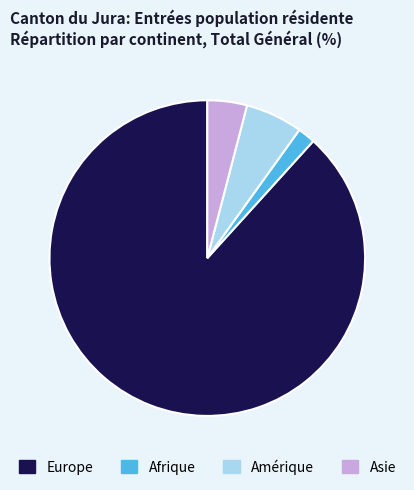

What is the ratio of the value at Amérique to the value at Afrique?

3.3